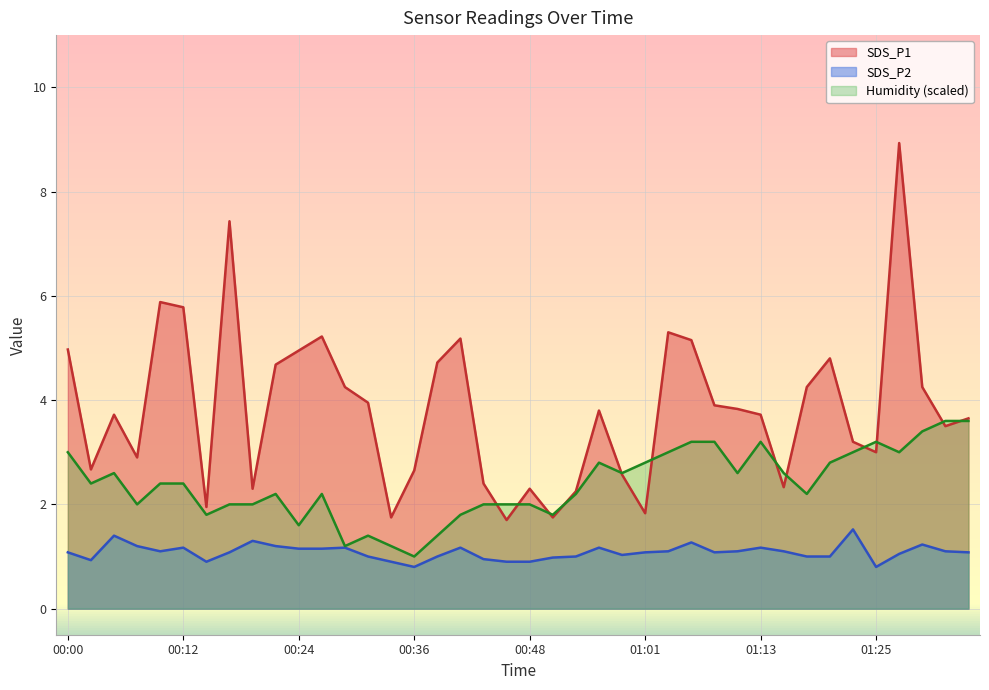

What is the maximum value for Humidity?

3.6